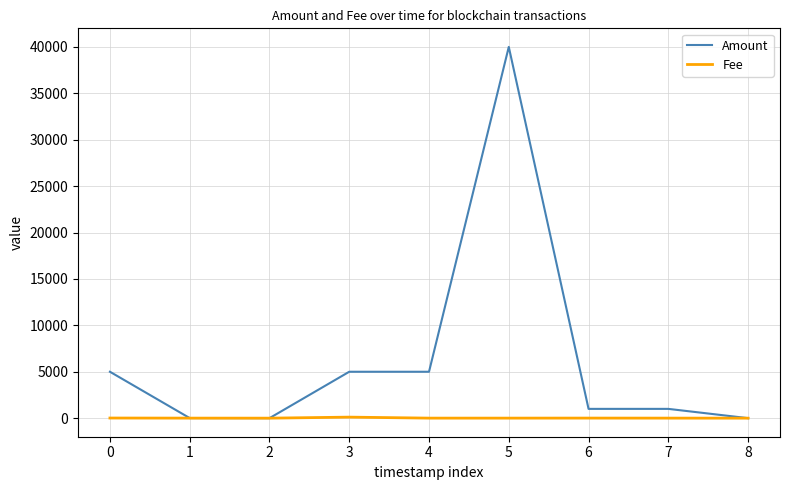

Which series has the largest range (max minus min)?

Amount